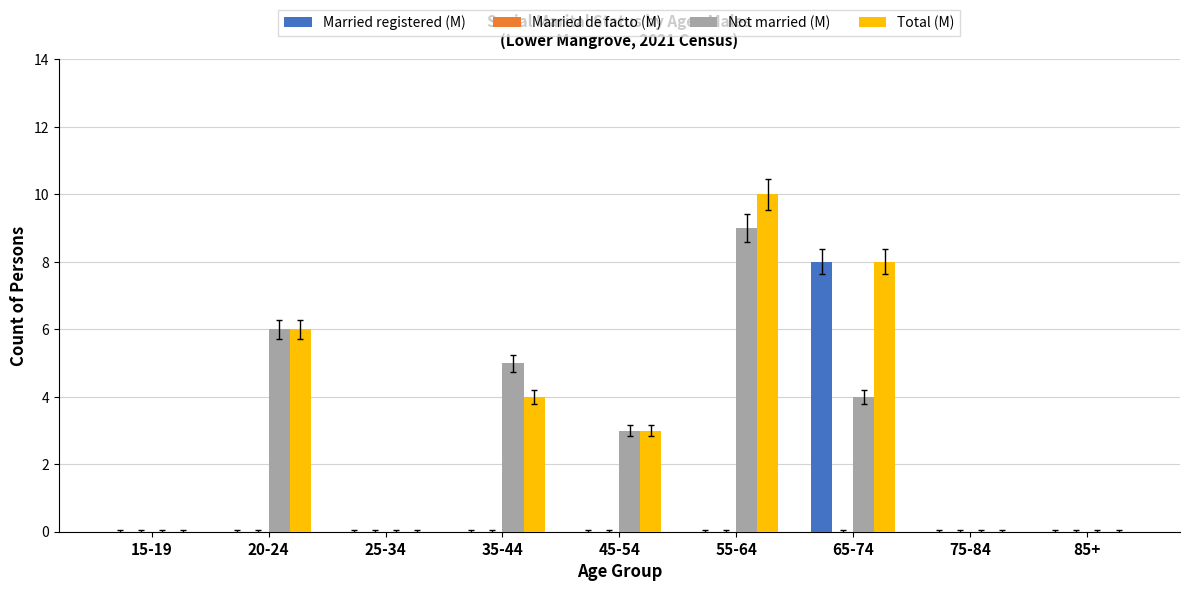

At which category is the sum across all series the highest?

65-74